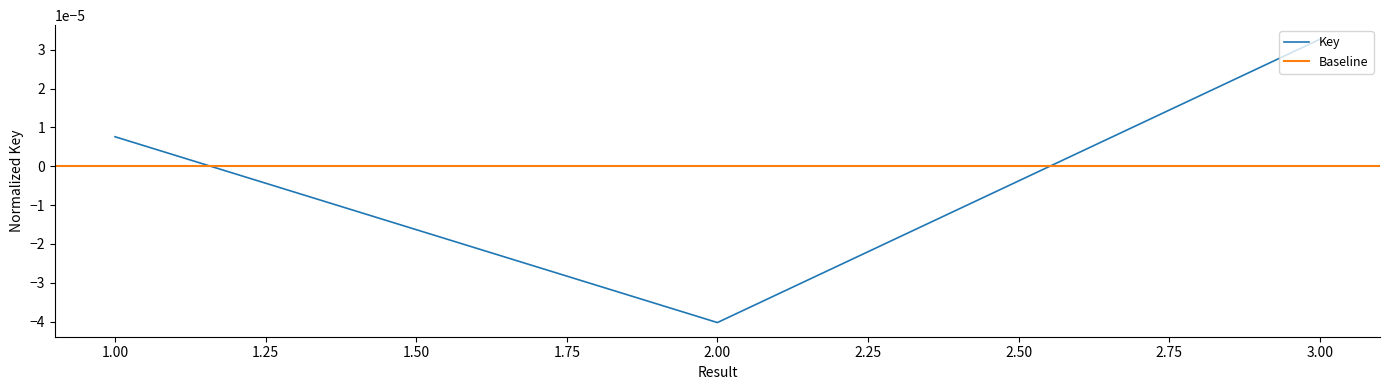

Is it true that the value at 3 is 0.0?

False